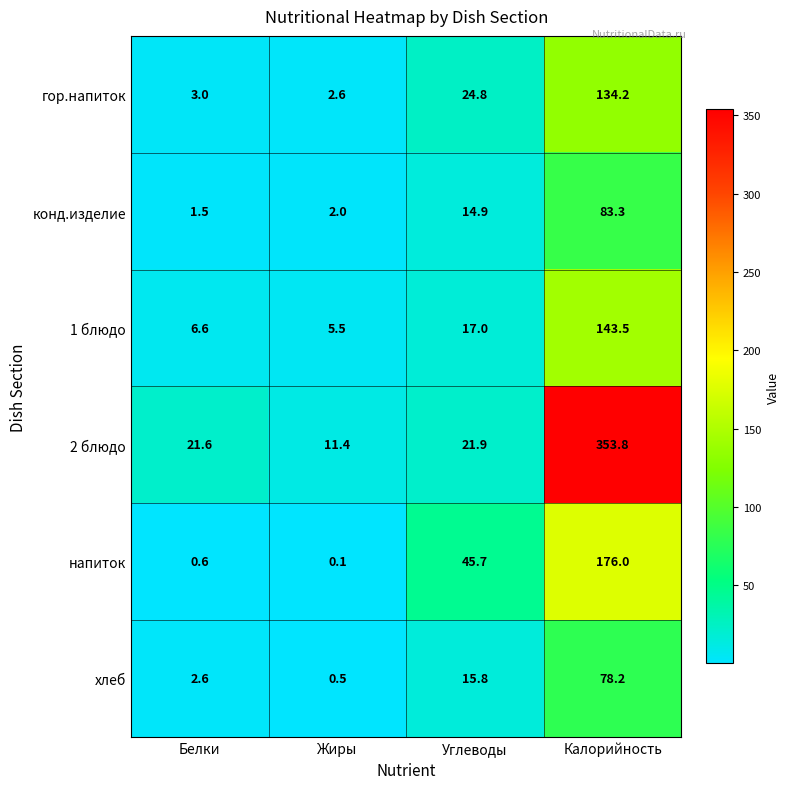

Which category has the highest value in the 2 блюдо series?

Калорийность